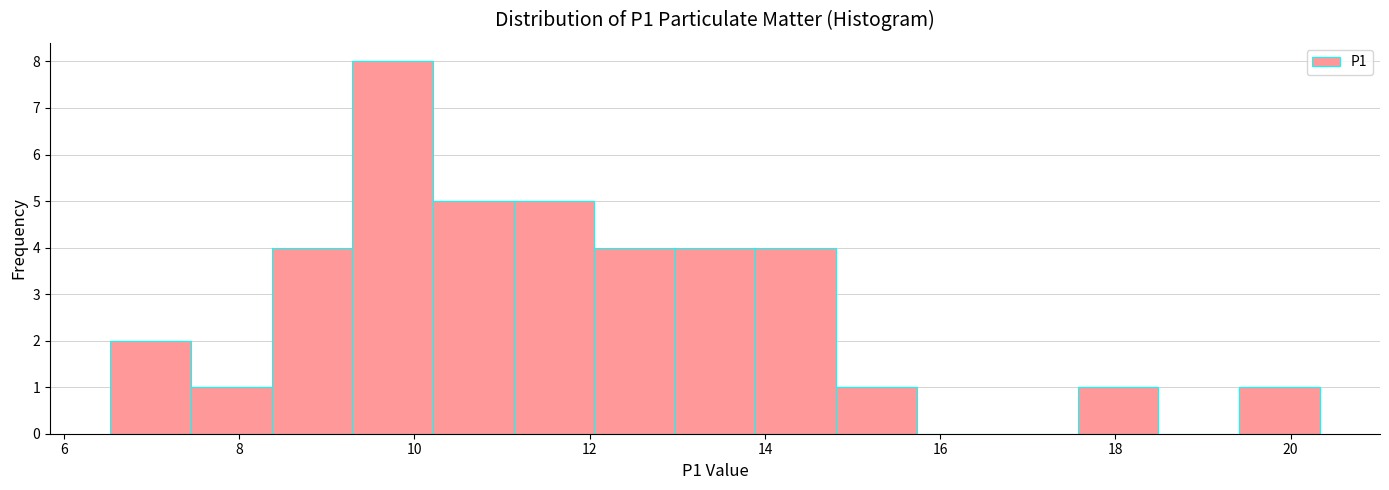

Which range on the x-axis has the tallest bar?

9.2 to 10.2